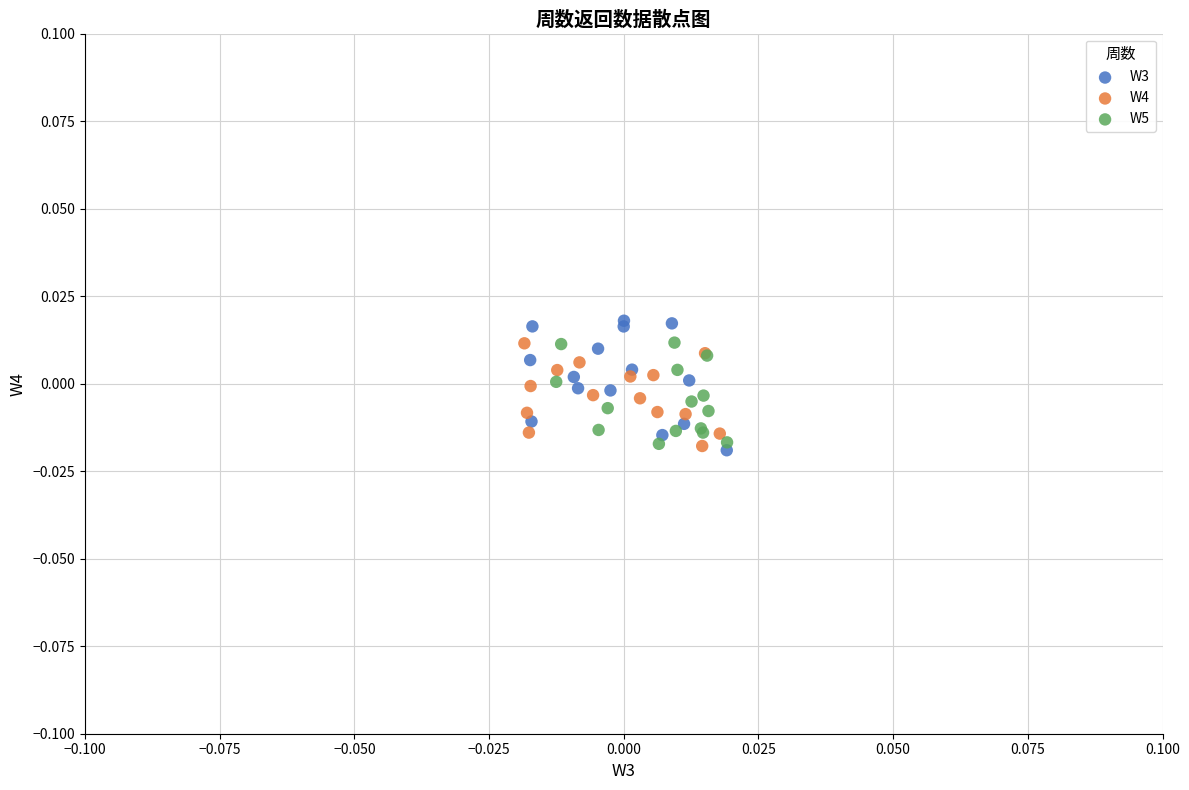

What are all the series names shown in the legend?

W3, W4, W5